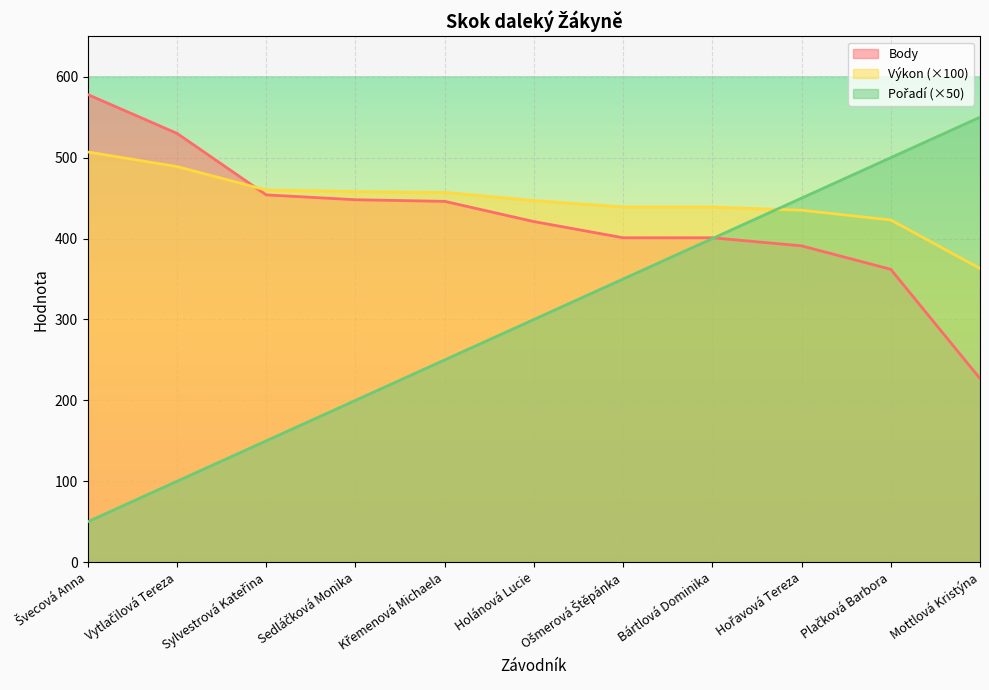

Is it true that Výkon equals 439.0 at Bártlová Dominika?

True